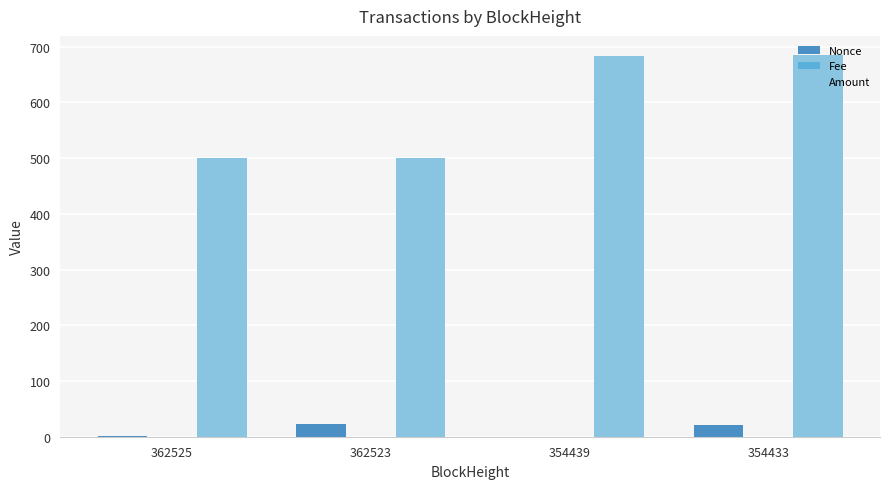

The Amount series shows 685.0 at 354433. True or false?

True